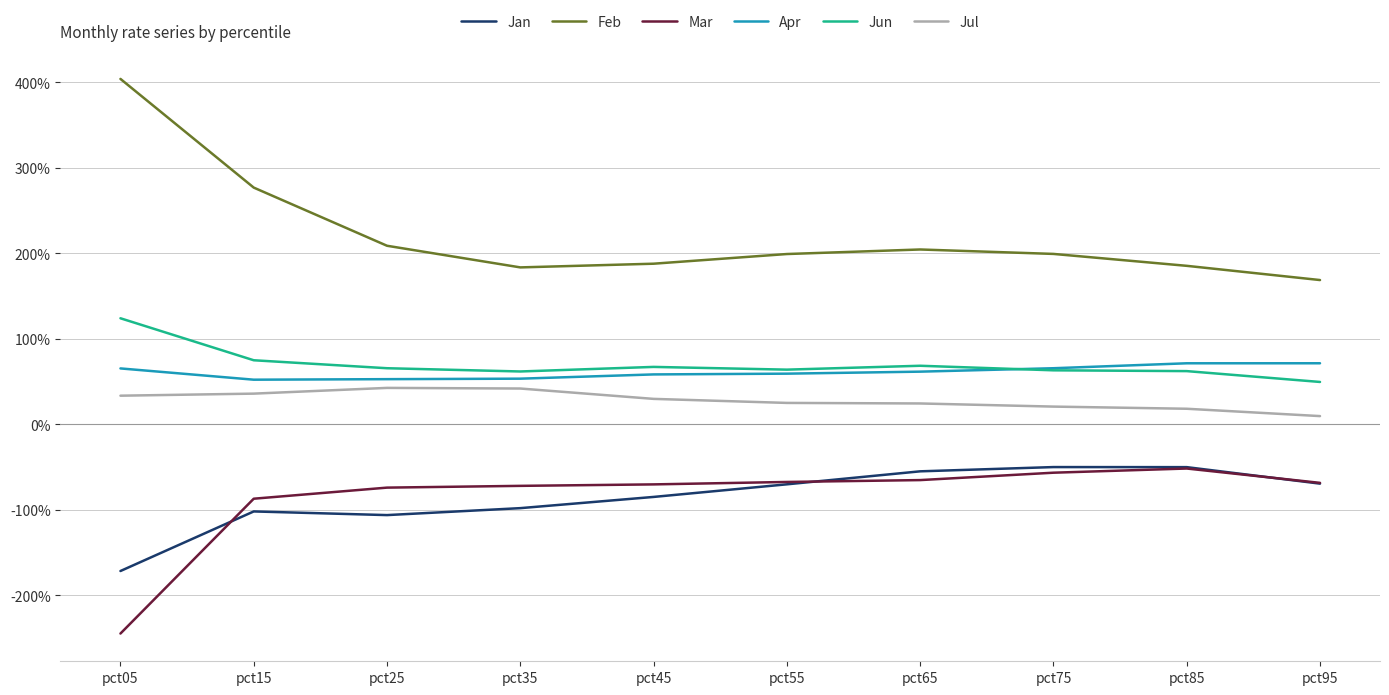

Is the value of Jan at pct25 greater than the value of Apr at pct75?

No